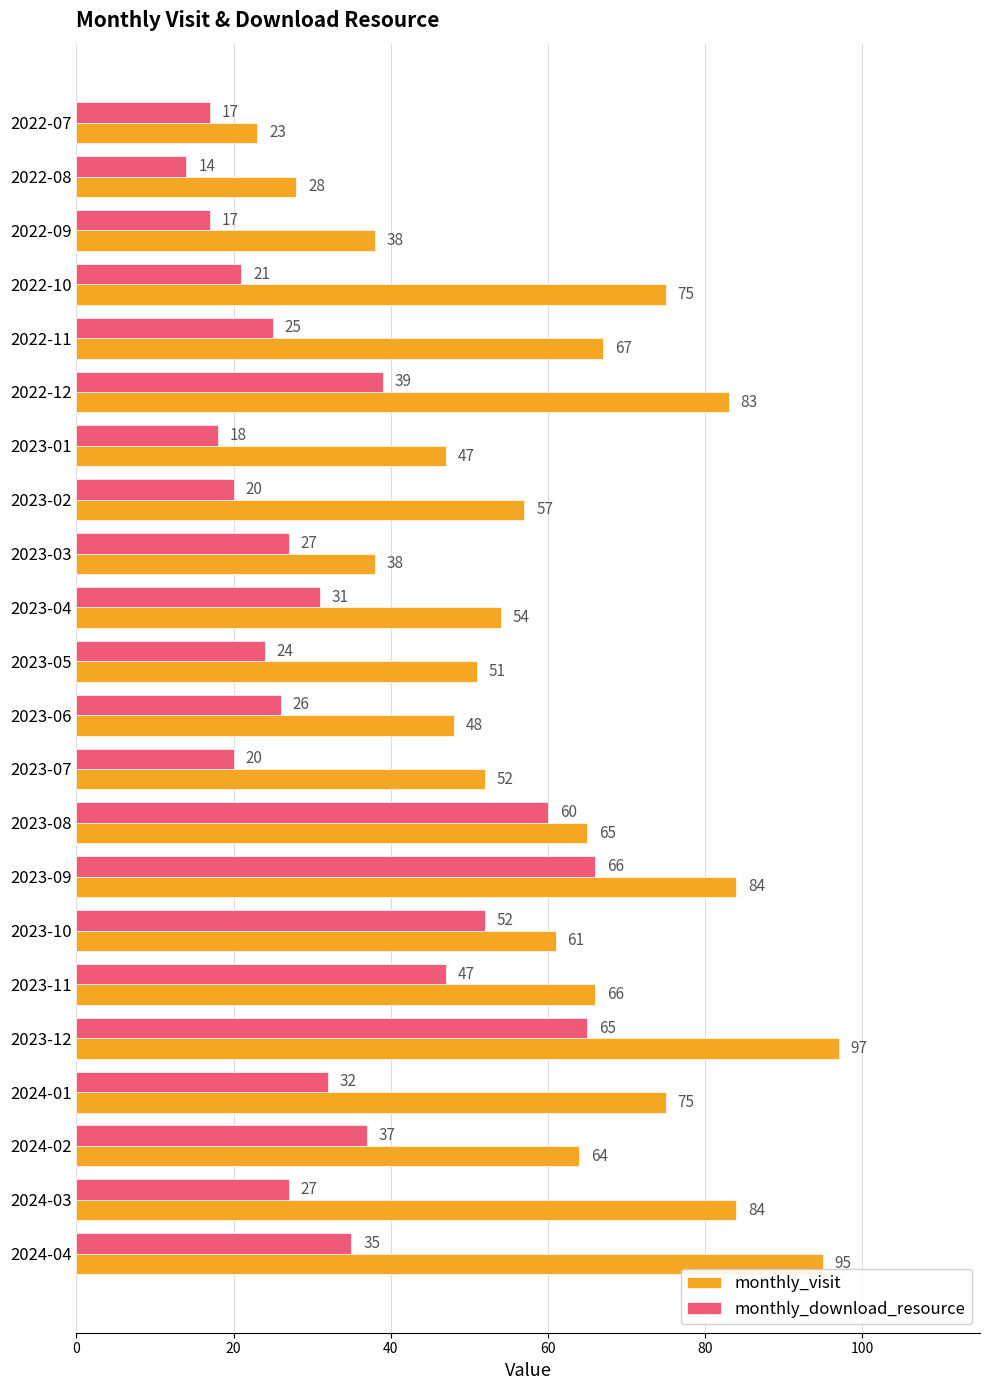

The value of monthly_visit at 2024-04 is 95. True or false?

True